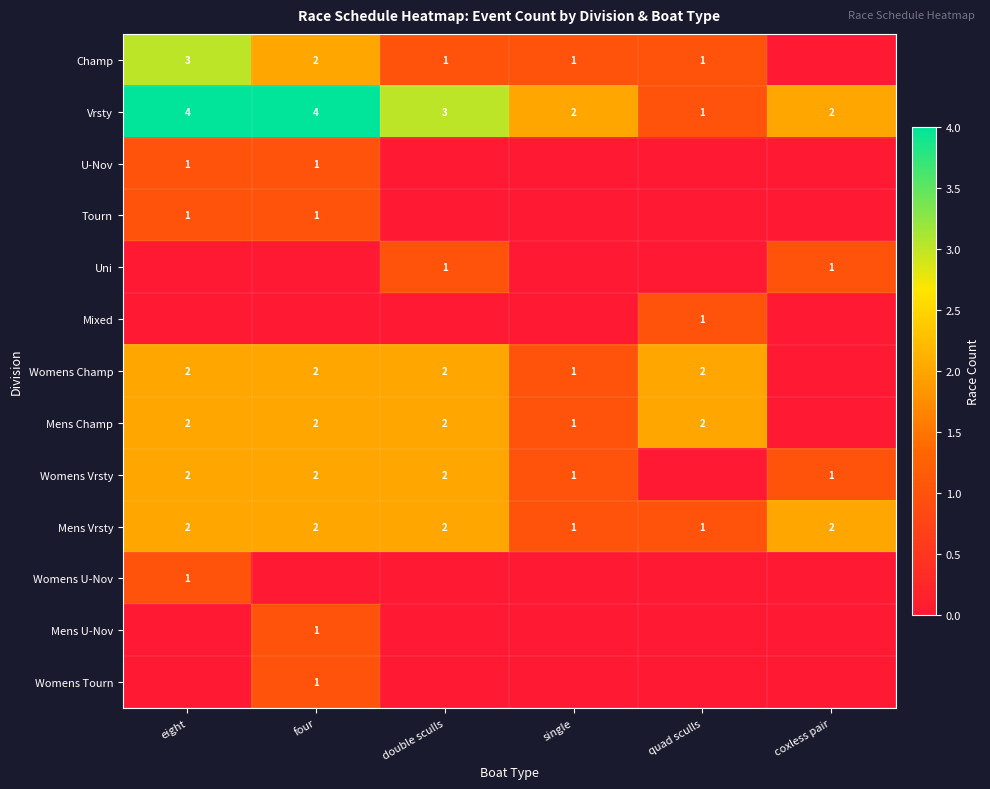

Is the value of Womens Tourn at four greater than the value of Mens Champ at double sculls?

No